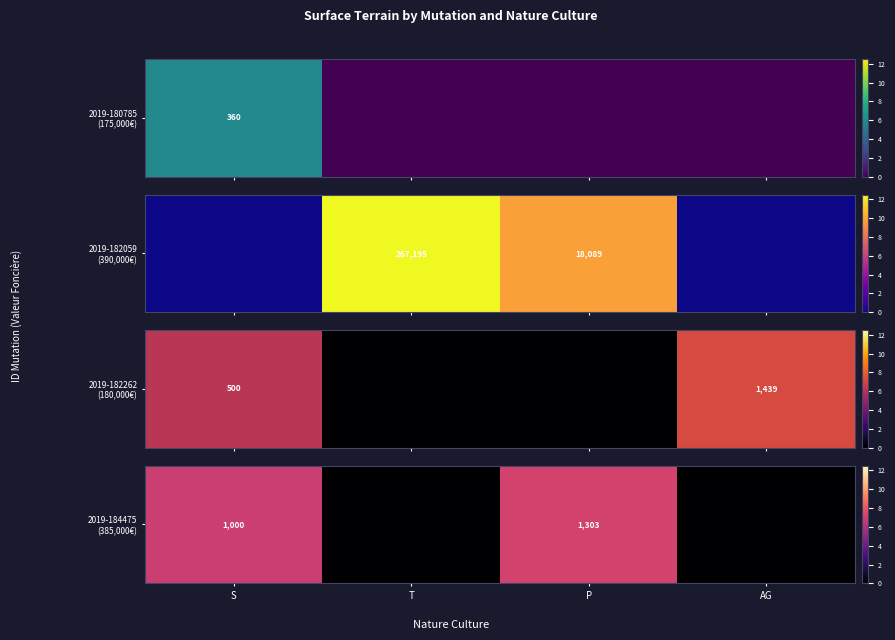

The chart shows a value of 0.0 at T. True or false?

True